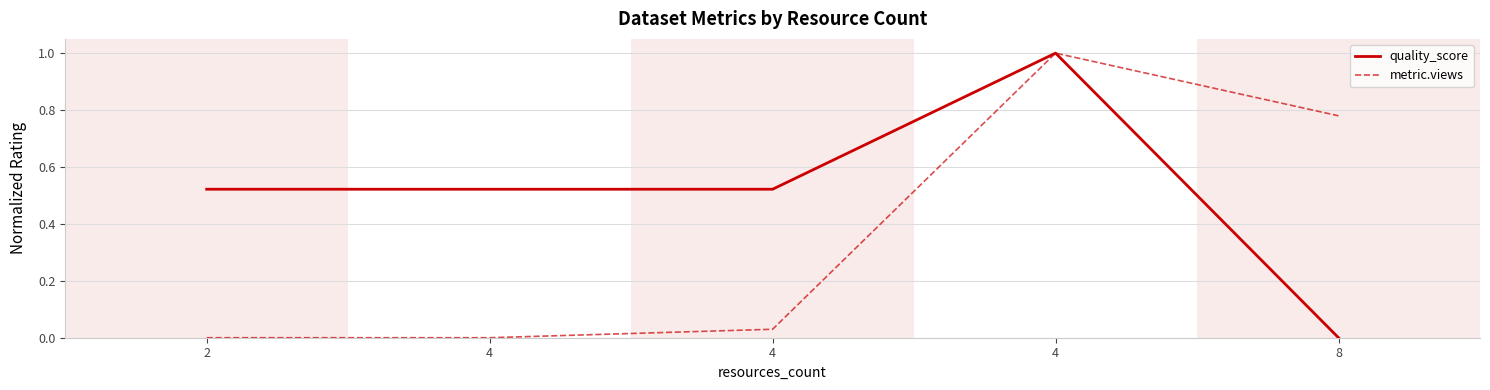

True or false: quality_score and metric.views cross at least once.

False